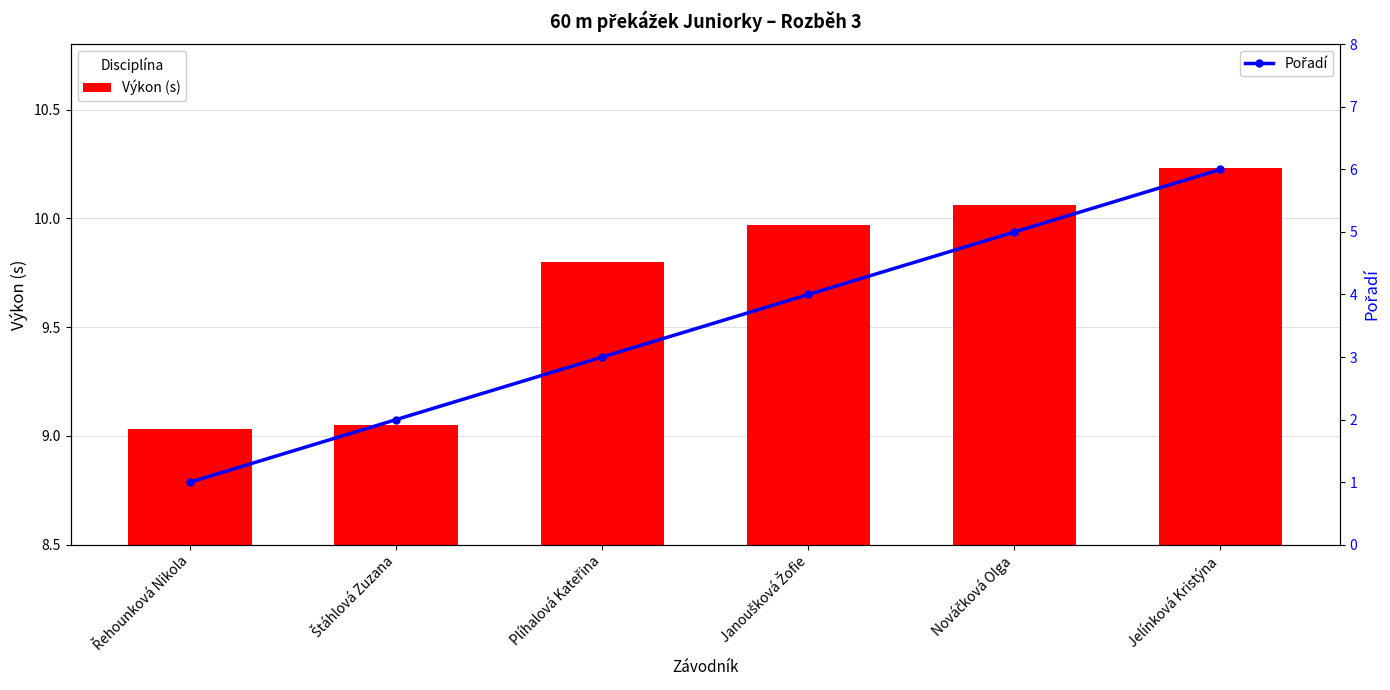

What is the minimum value shown in the chart?

1.0